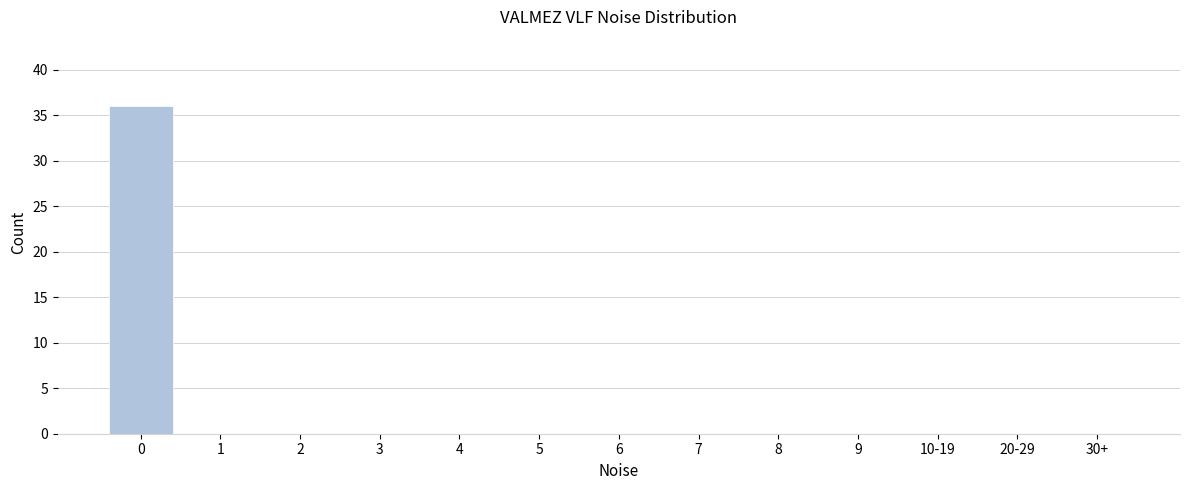

Reading left to right, transcribe all the data shown in this chart.

0=36	1=0	2=0	3=0	4=0	5=0	6=0	7=0	8=0	9=0	10-19=0	20-29=0	30+=0